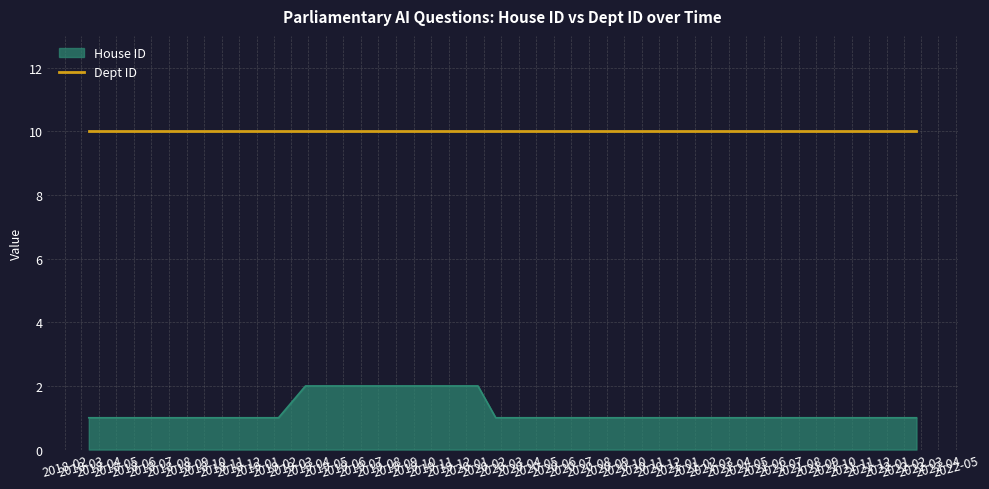

What is the smallest value displayed?

1